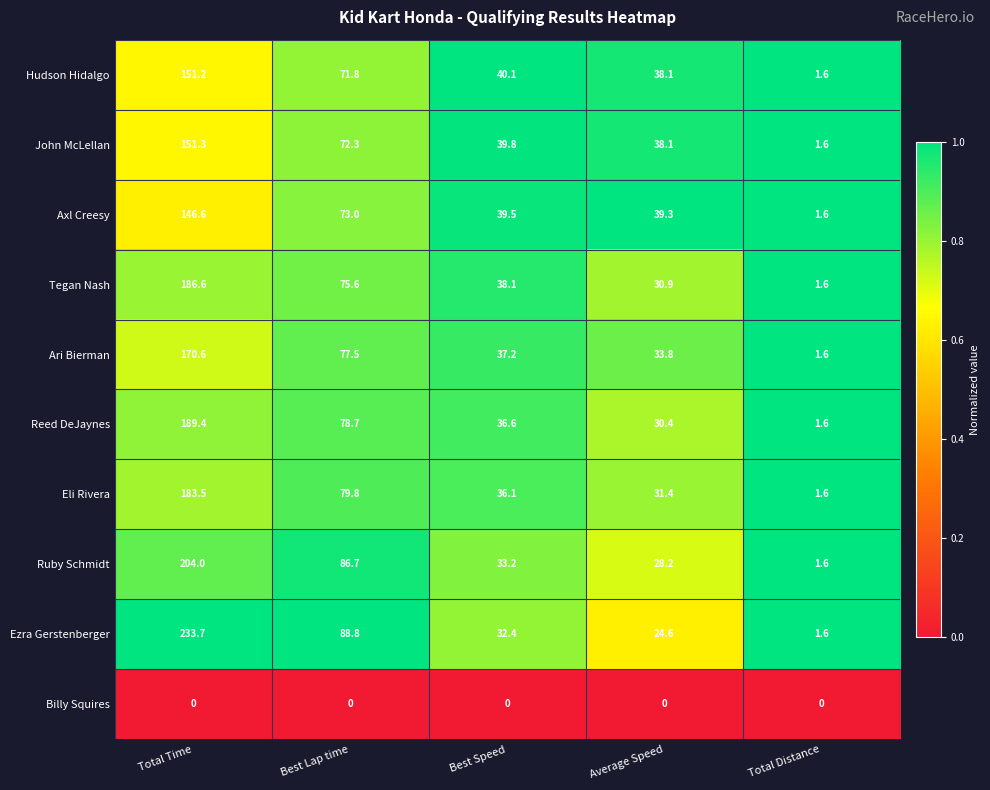

At which label does Eli Rivera first exceed 36?

Total Time